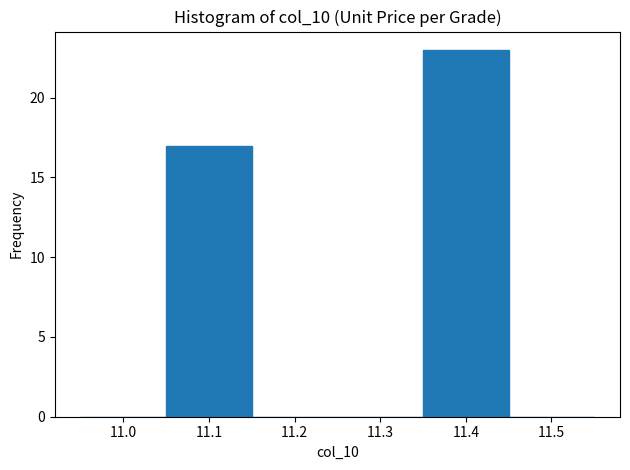

Over which range of the x-axis is the bar tallest?

11.35 to 11.45